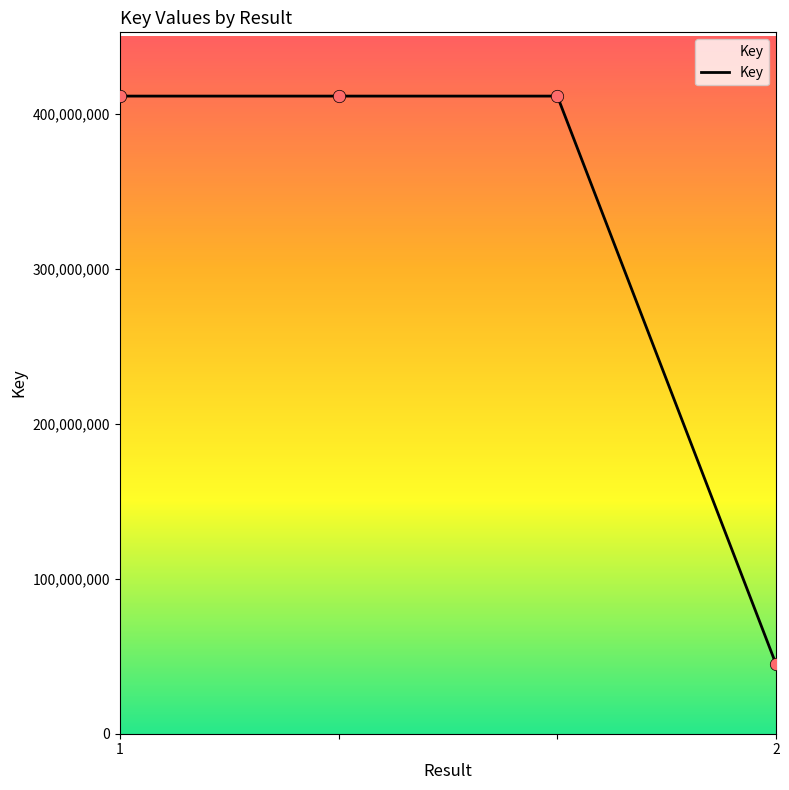

What is the smallest value displayed?

44717569